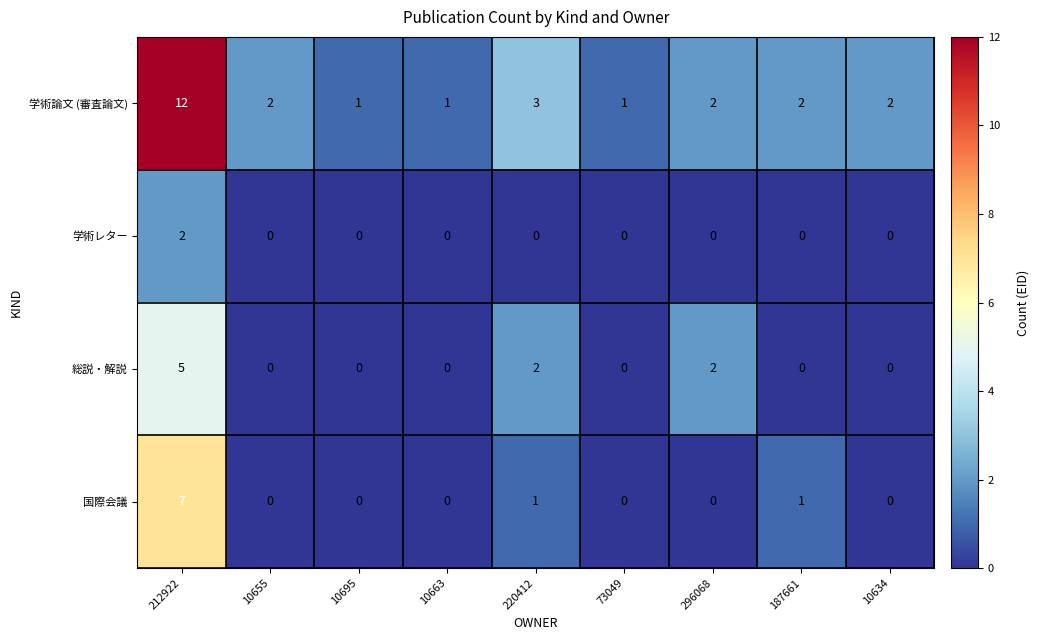

Is it true that 総説・解説 equals 2 at 296068?

True